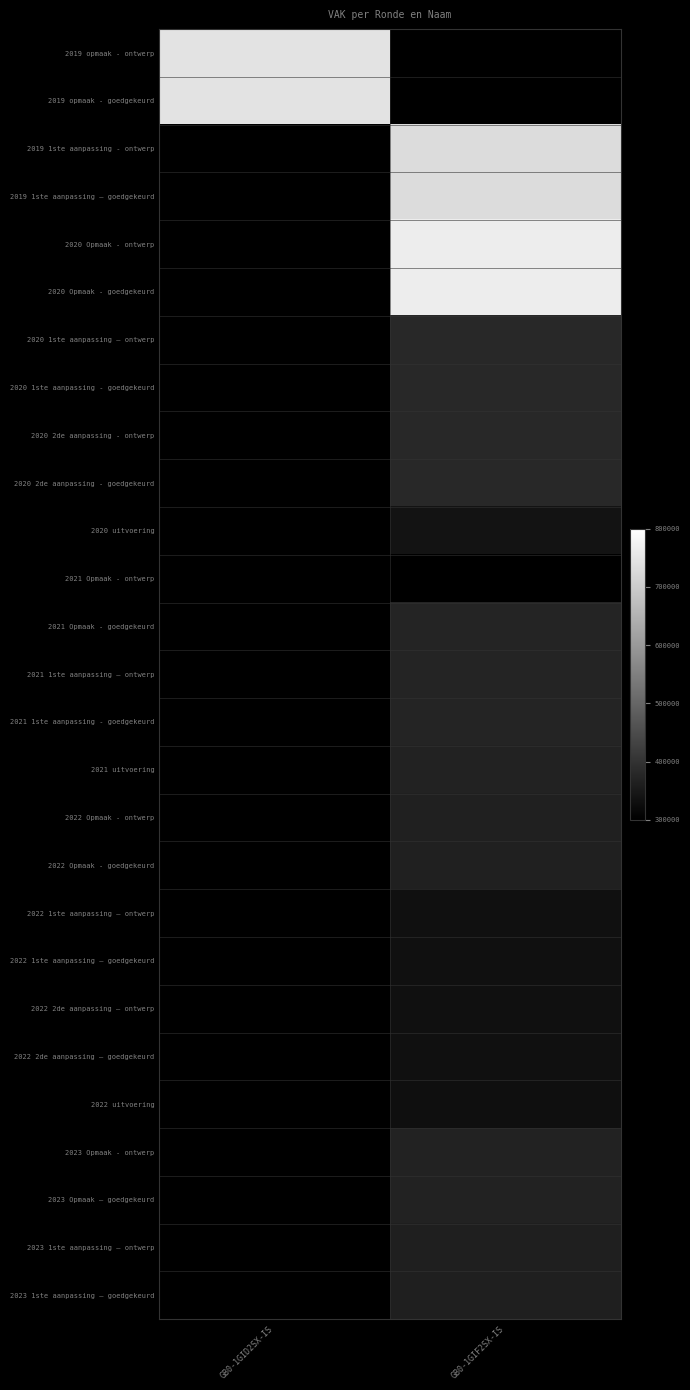

Is the value of 2021 uitvoering at GB0-1GID2SX-IS greater than the value of 2021 Opmaak - ontwerp at GB0-1GIF2SX-IS?

No